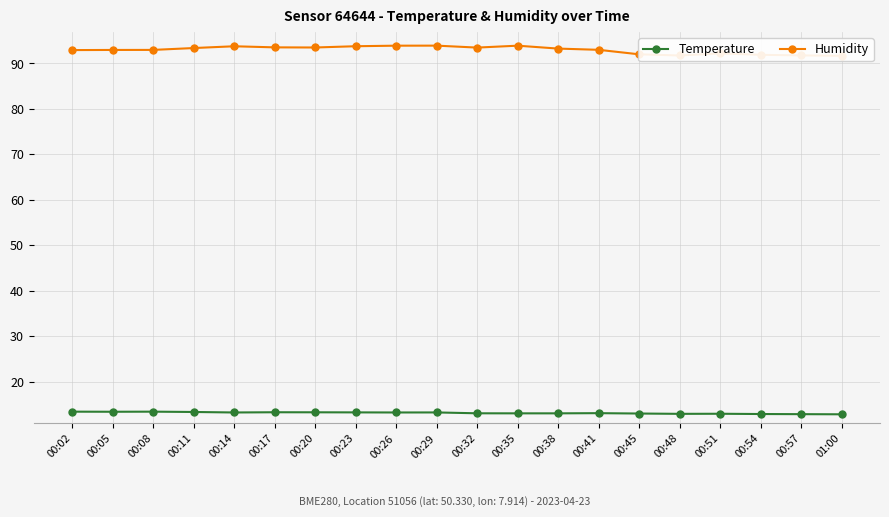

What is the sum of the Temperature values at 00:08 and 01:00?

26.2